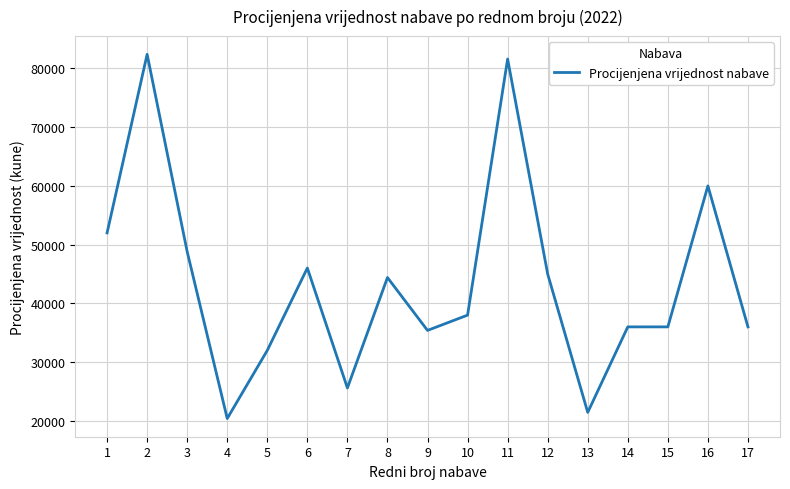

Read the value at 10, to the nearest 50.

38000